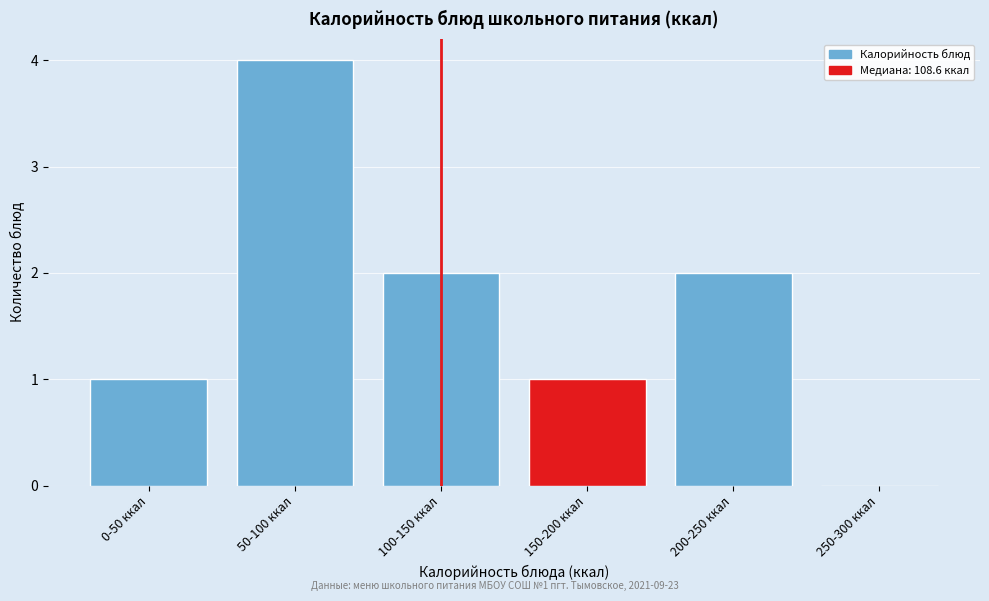

Reading left to right, transcribe all the data shown in this chart.

0-50 ккал=1	50-100 ккал=4	100-150 ккал=2	150-200 ккал=1	200-250 ккал=2	250-300 ккал=0